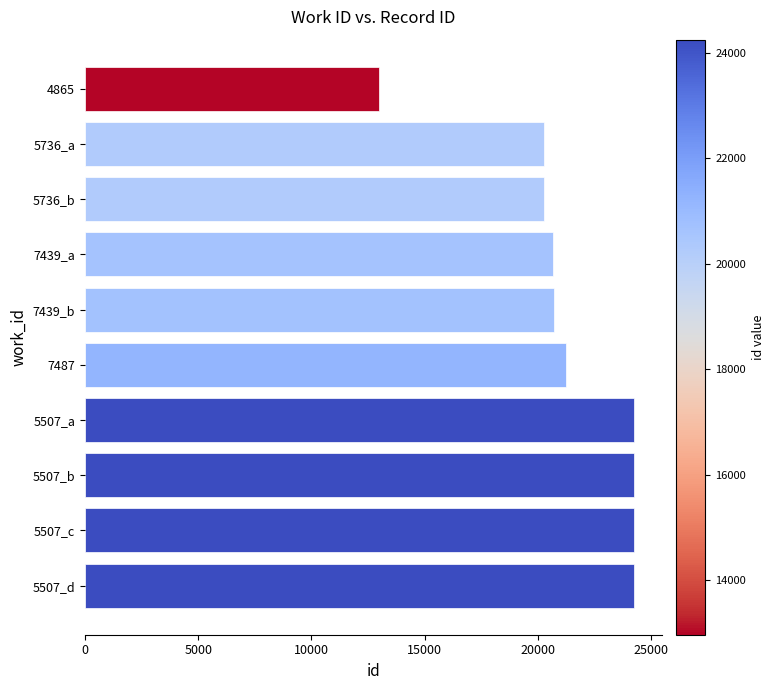

Is it true that the value at 5507_a is 15400?

False